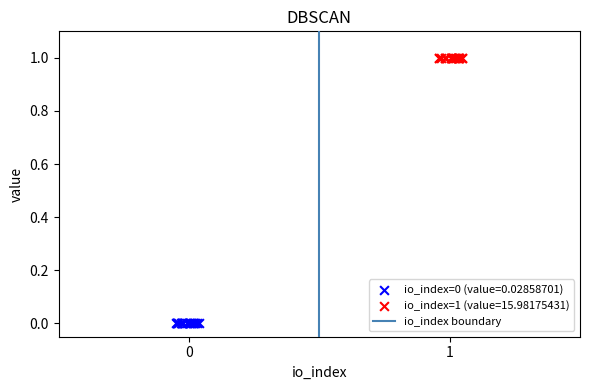

Which series reaches the maximum Y coordinate?

io_index=1 (value=15.98175431)